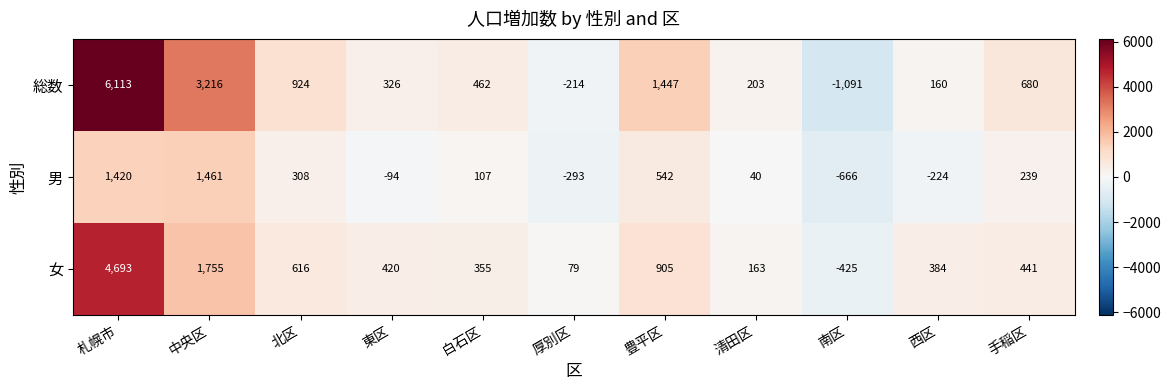

How many values in 女 are below zero?

1